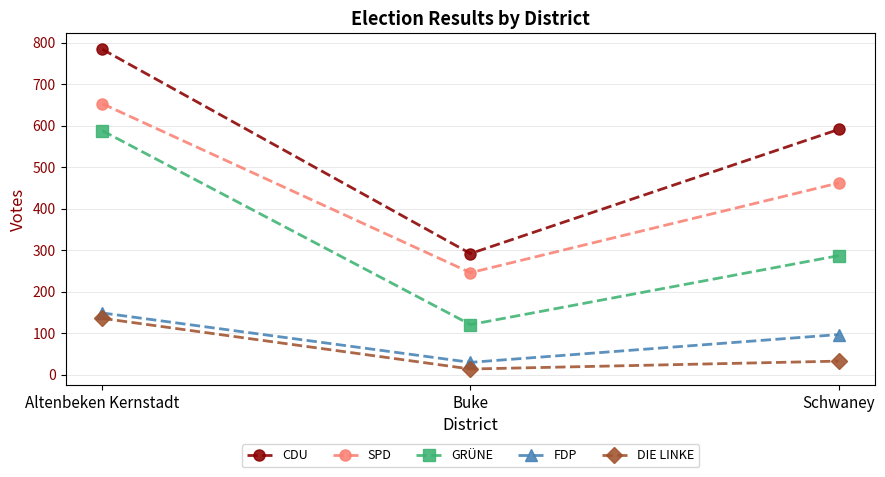

At which label is DIE LINKE closest to 75?

Schwaney